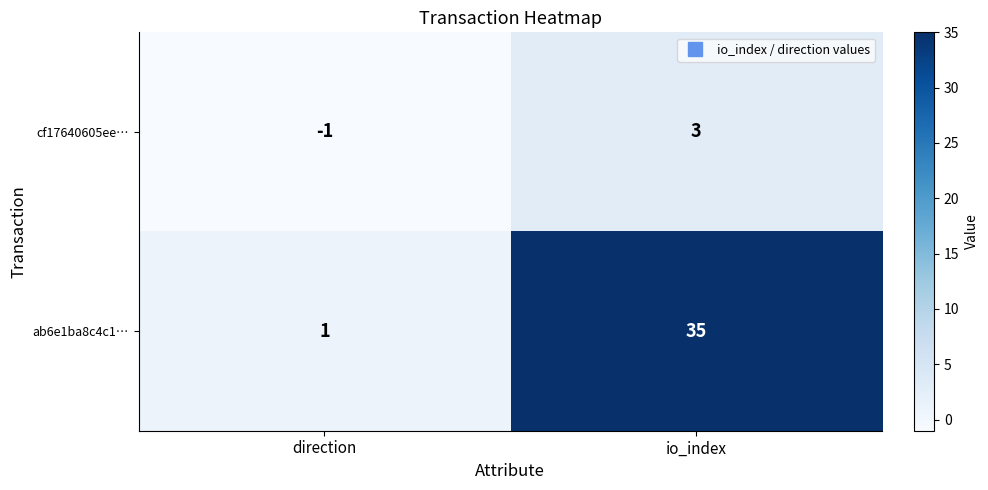

Which category has the highest value across all series?

io_index